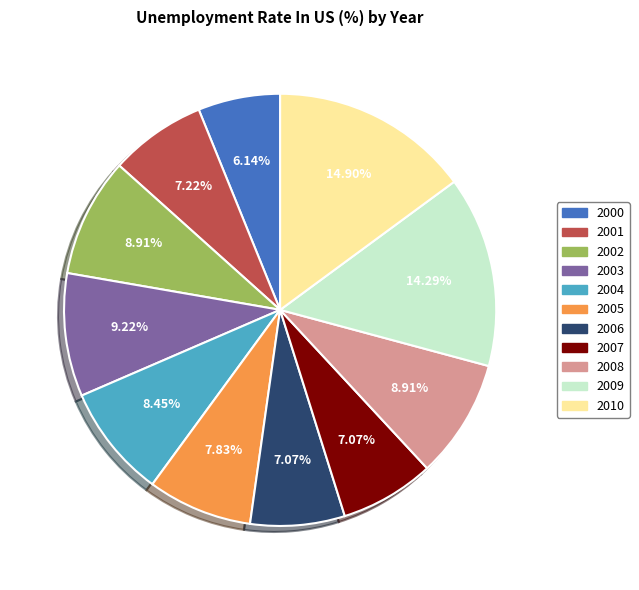

Is there any slice that represents more than half of the pie?

No